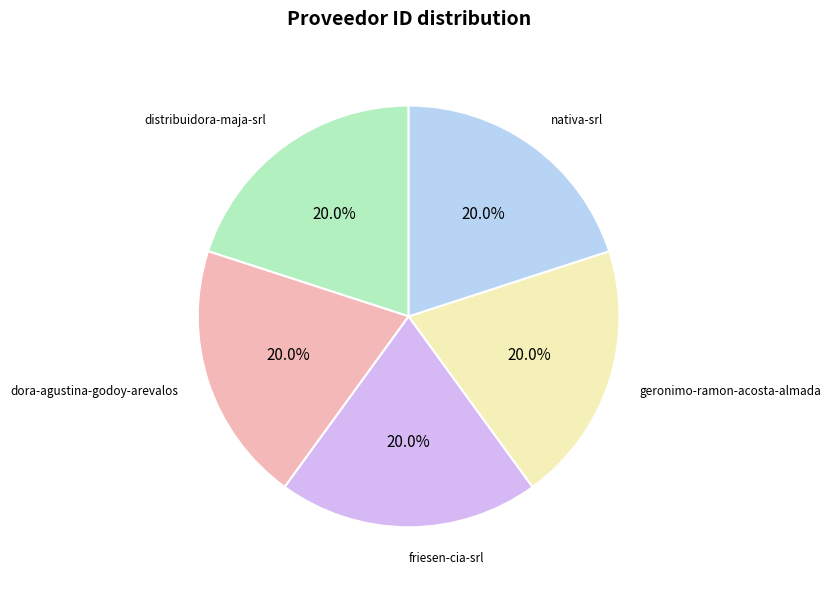

What is the ratio of the value at geronimo-ramon-acosta-almada to the value at nativa-srl?

1.0